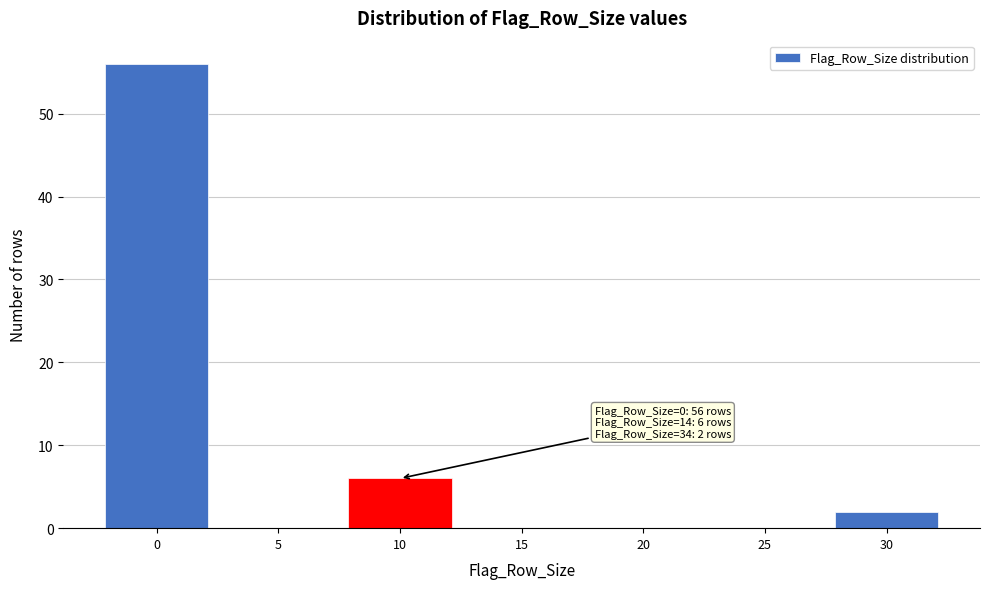

Reading left to right, extract all data points from this chart.

0=56	5=0	10=6	15=0	20=0	25=0	30=2